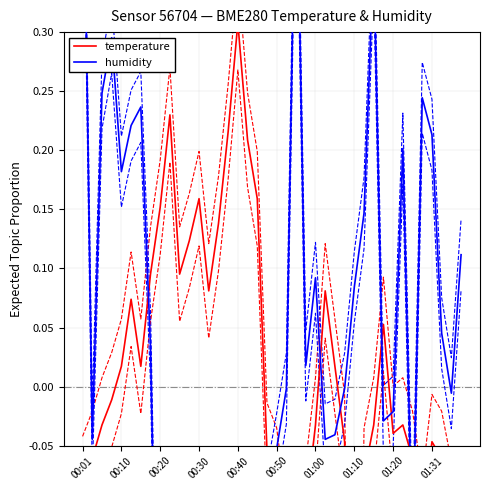

Is it true that humidity equals -0.1 at 01:31?

False